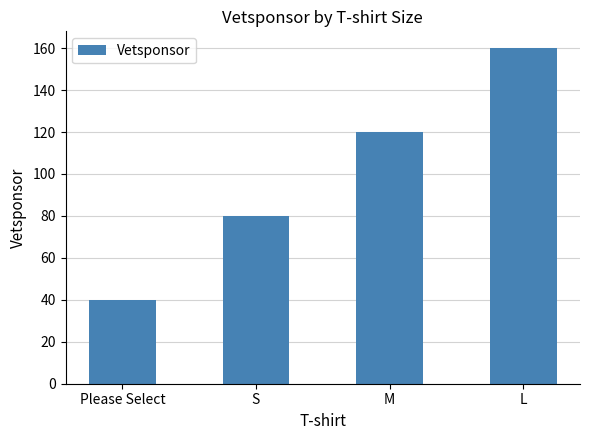

Reading left to right, list all the values displayed in this chart.

40	80	120	160